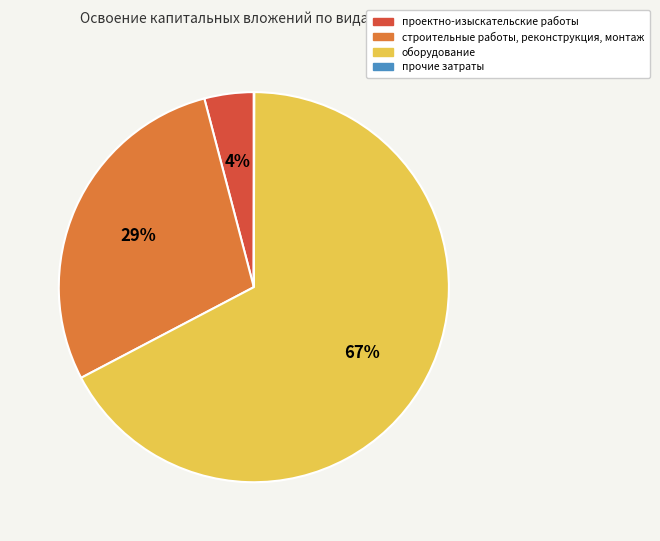

Is it true that проектно-изыскательские работы is 4% of the pie?

True